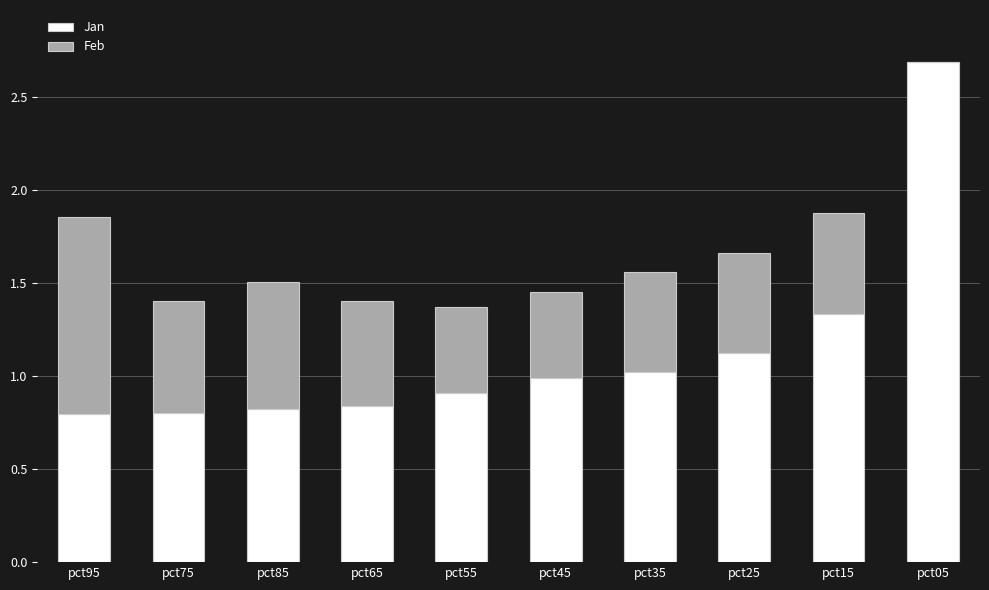

At which category is the sum across all series the highest?

pct05